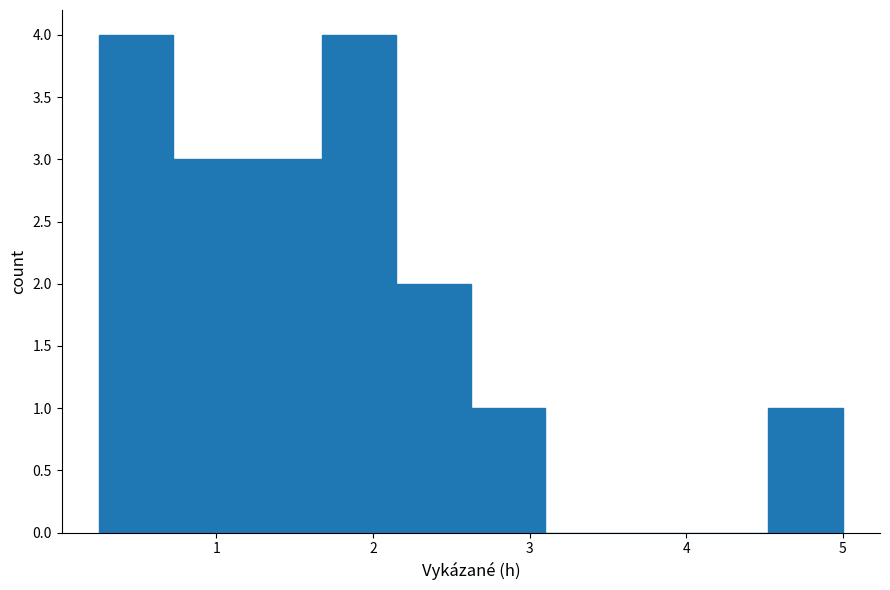

What is the height of the bar covering 2.6 to 3.1 on the x-axis? Neither the bar edges nor the heights are printed on the chart, so give them approximately, as read against the axes.

1